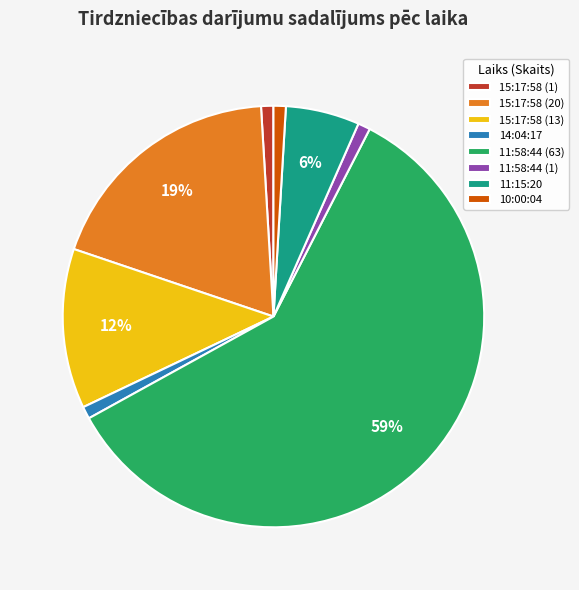

How many segments does this pie chart have?

8